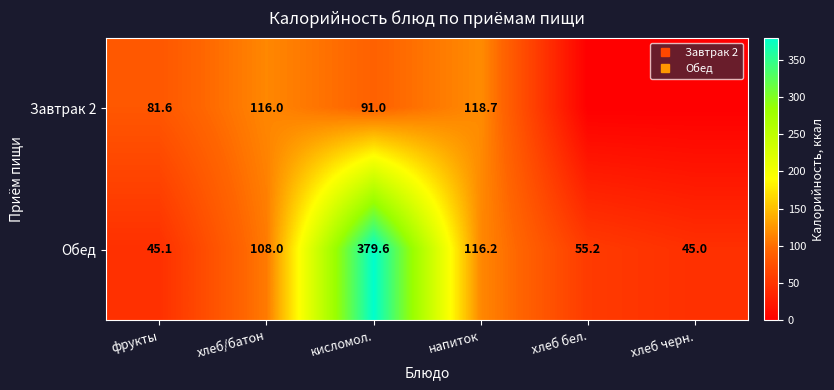

At which label does Обед reach its peak?

кисломол.